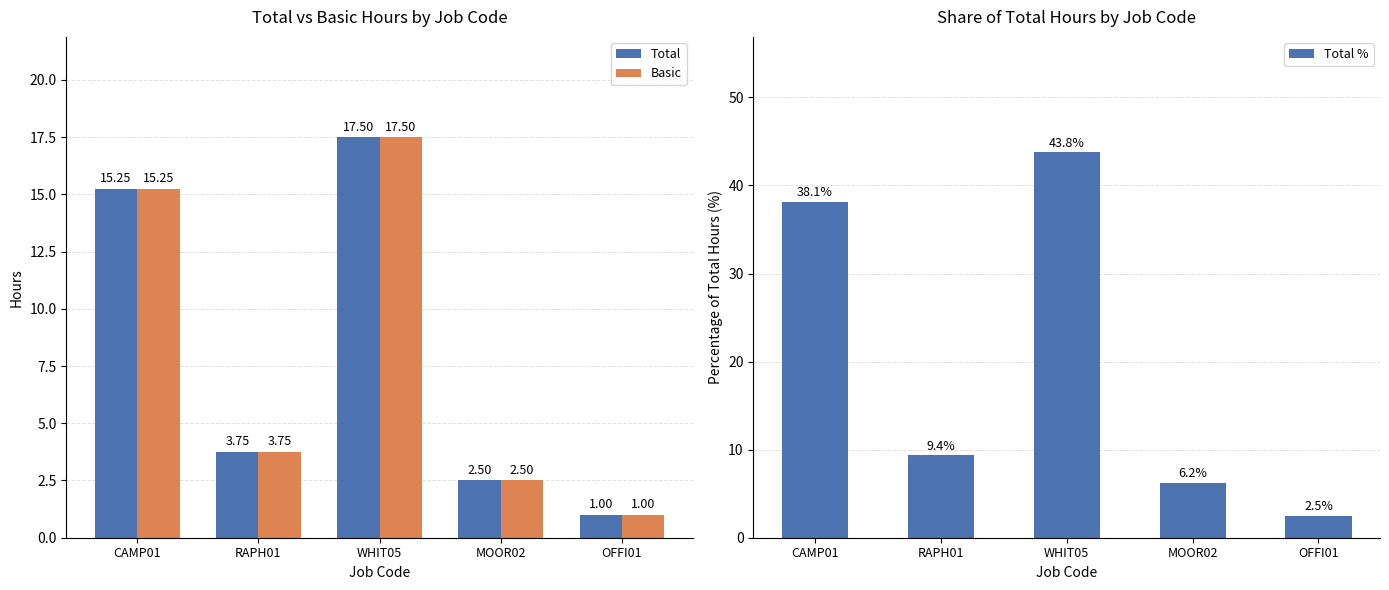

Which series has the widest spread of values?

Total %